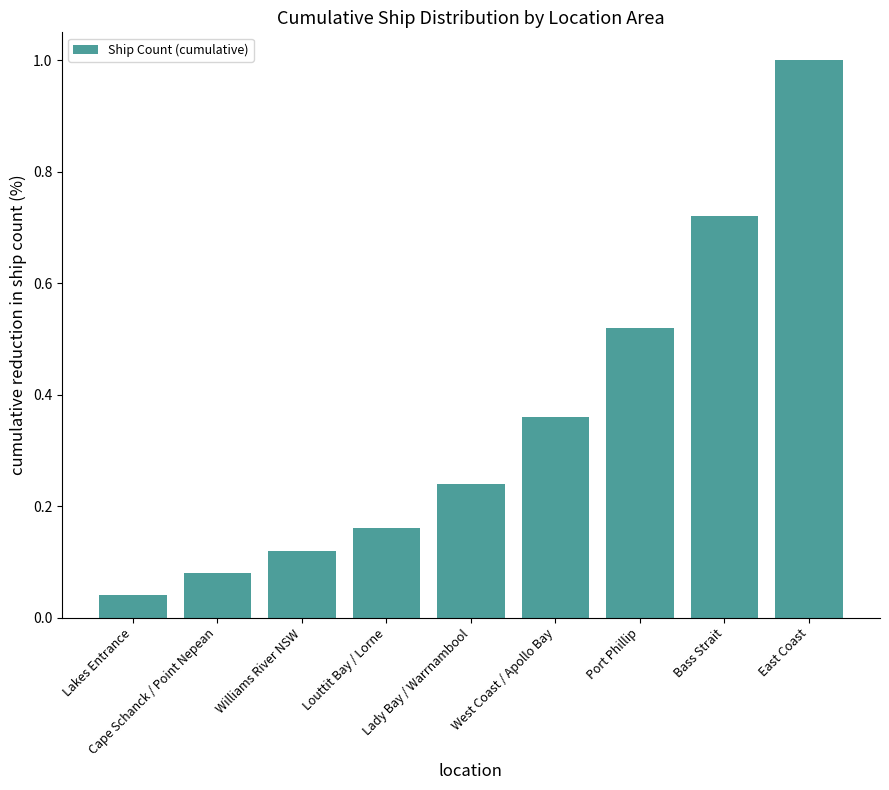

At which label is the value closest to 0?

Lakes Entrance